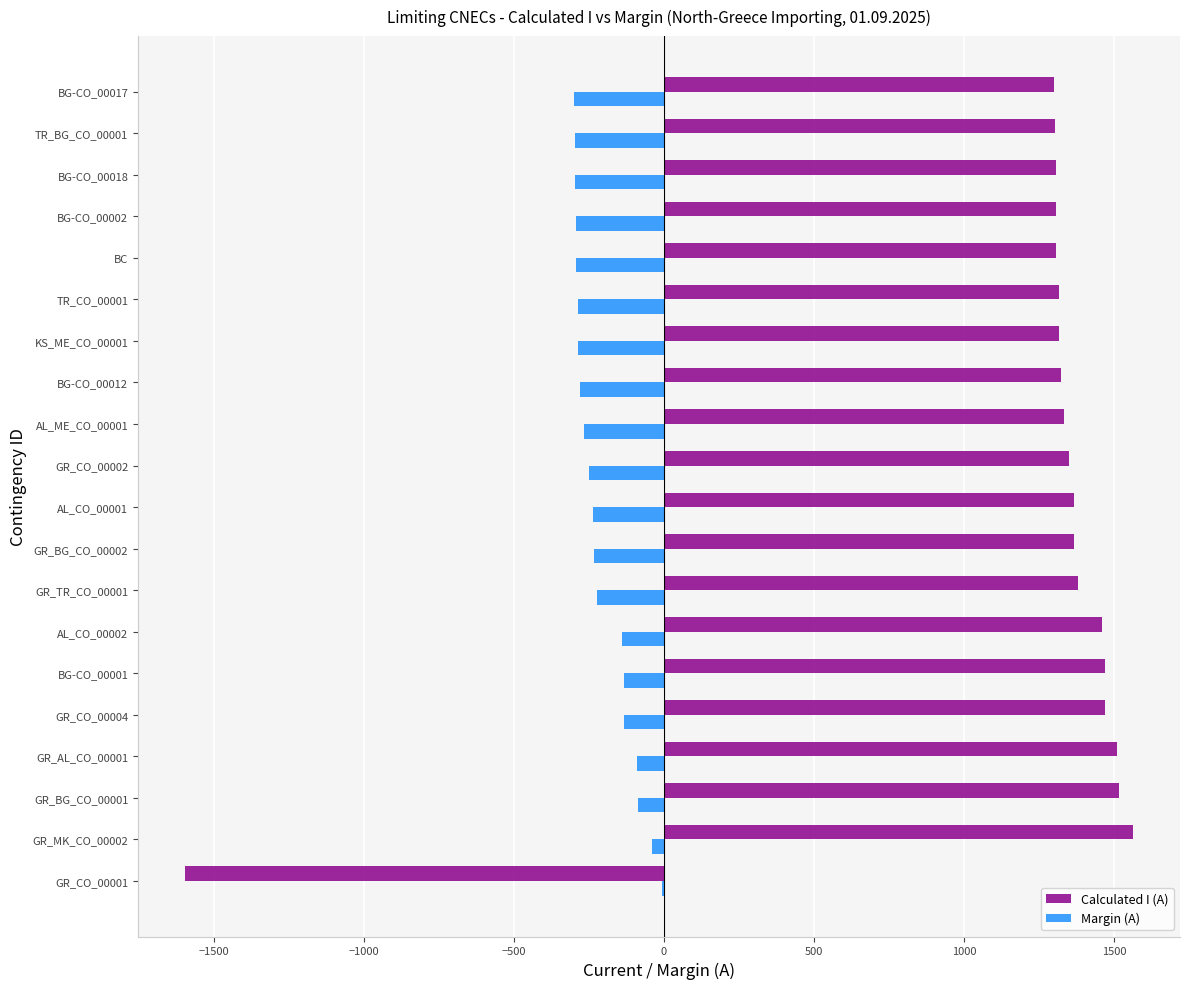

What is the greatest value displayed?

1561